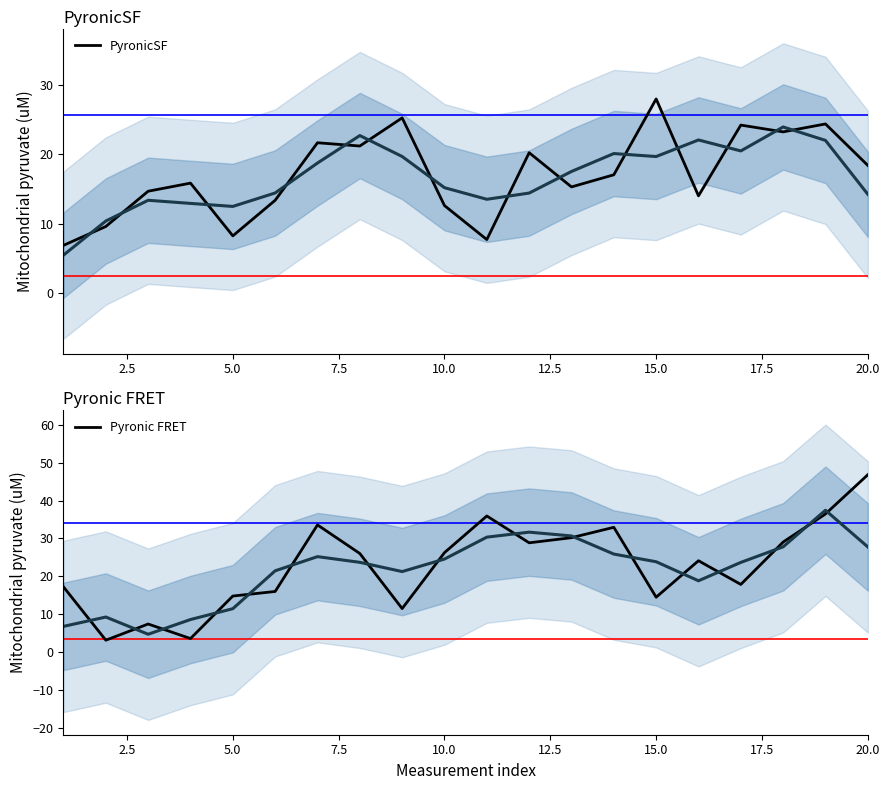

How many intersections are there between Pyronic FRET and PyronicSF?

8